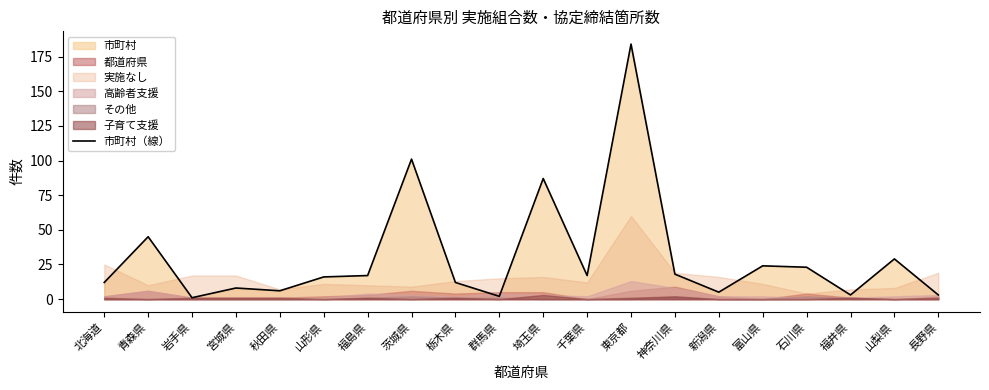

Reading left to right, extract all data points from this chart.

北海道=12	青森県=45	岩手県=1	宮城県=8	秋田県=6	山形県=16	福島県=17	茨城県=101	栃木県=12	群馬県=2	埼玉県=87	千葉県=17	東京都=184	神奈川県=18	新潟県=5	富山県=24	石川県=23	福井県=3	山梨県=29	長野県=3